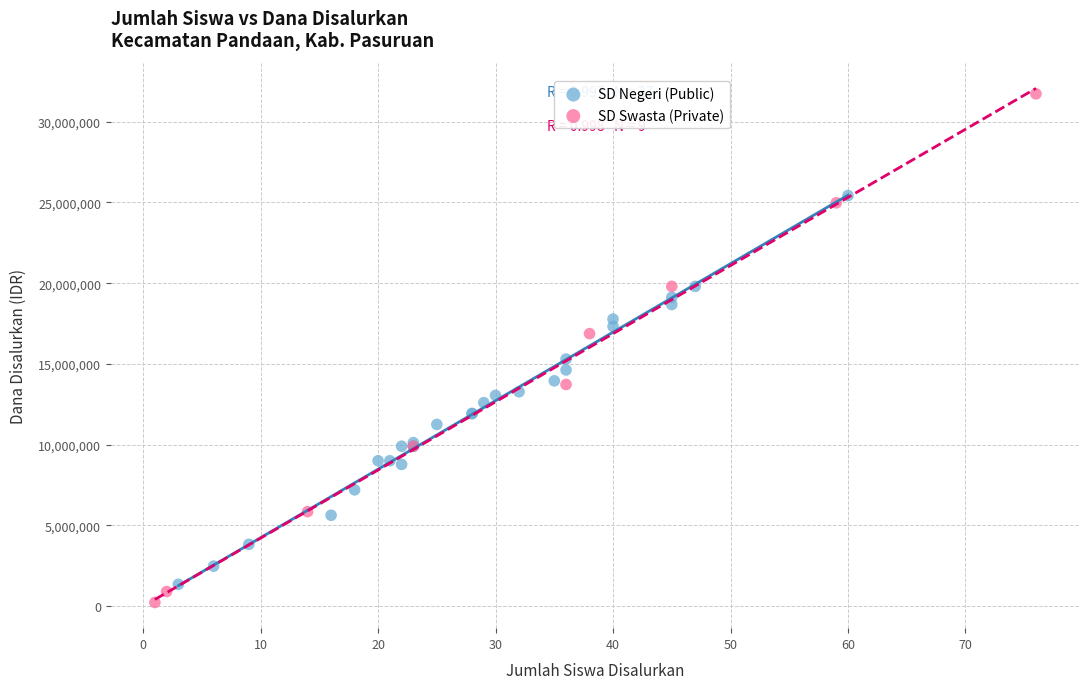

Which series reaches the minimum Y coordinate?

SD Swasta (Private)